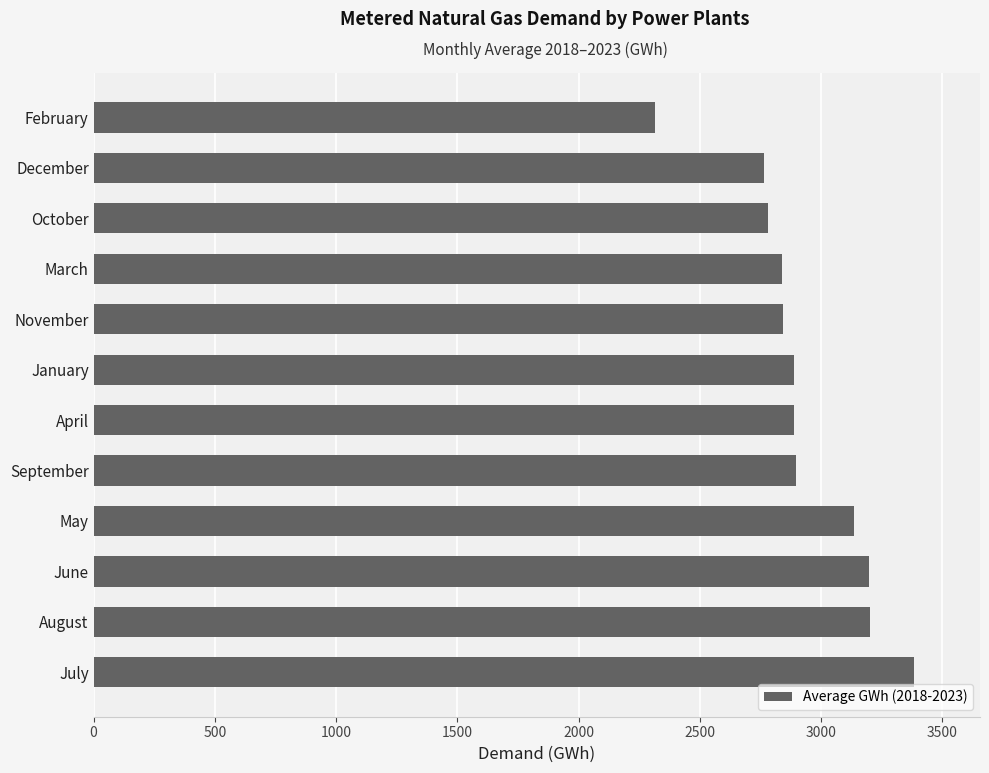

The chart shows a value of 1774.9 at January. True or false?

False